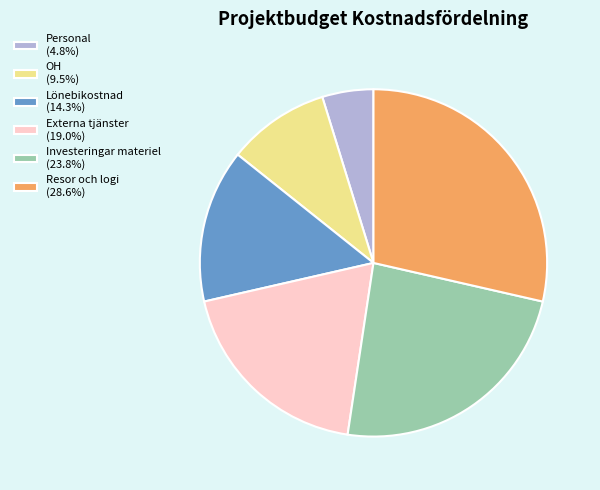

Do Investeringar materiel (23.8%) and Resor och logi (28.6%) together represent more than half of the pie?

Yes